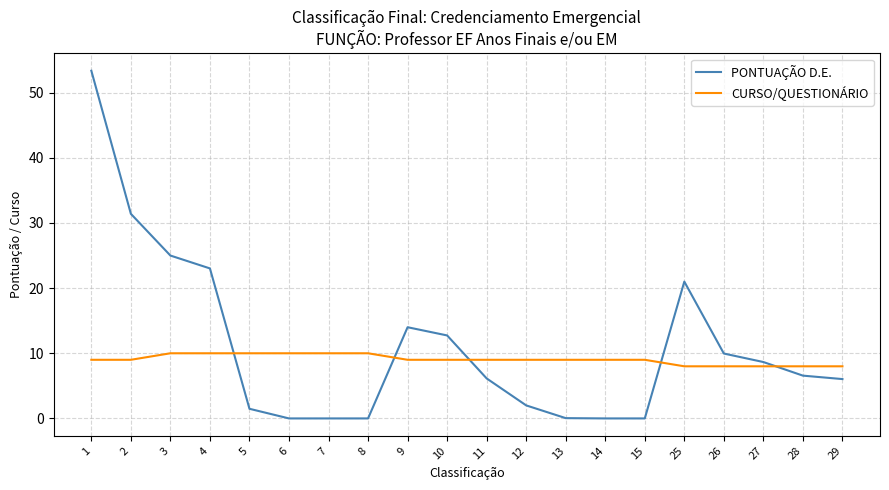

At which category is the sum across all series the highest?

1